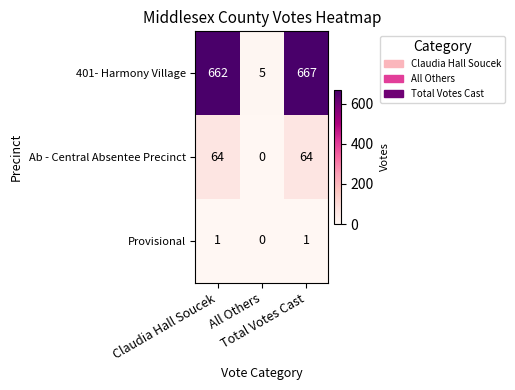

What is the average value of the 401- Harmony Village series?

445